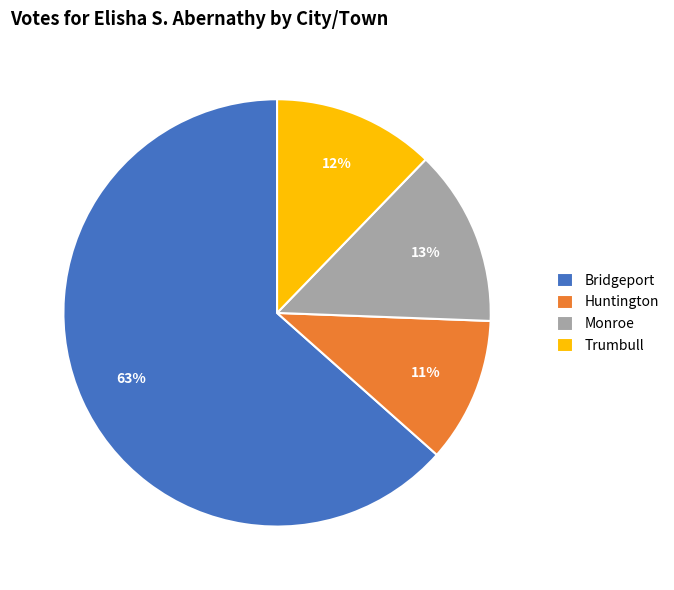

To the nearest percent, what percentage of the pie is Huntington?

11%